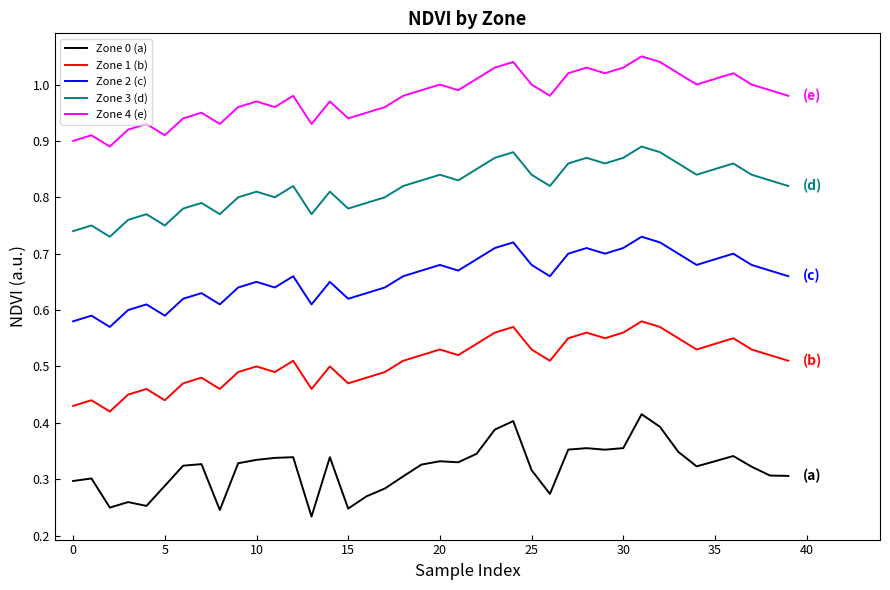

True or false: Zone 3 (d) and Zone 2 (c) intersect in this chart.

False